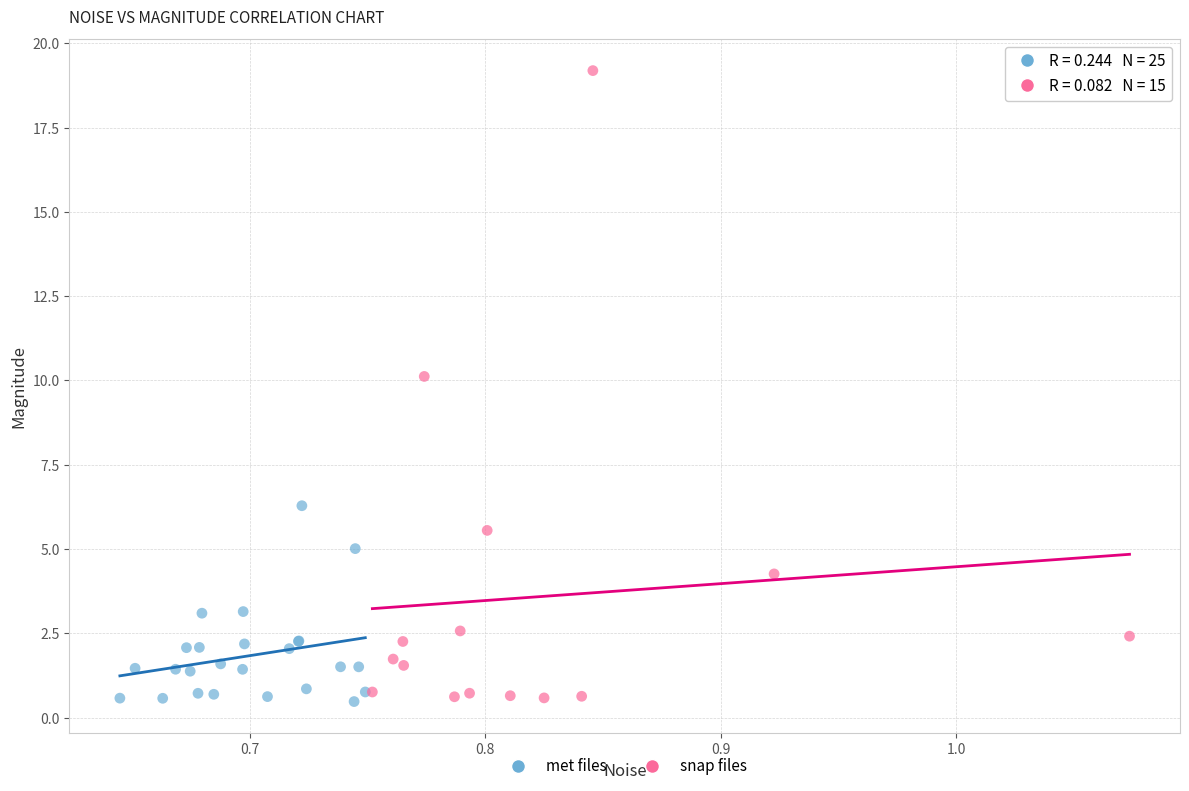

Which series has the widest spread of Y values?

snap files